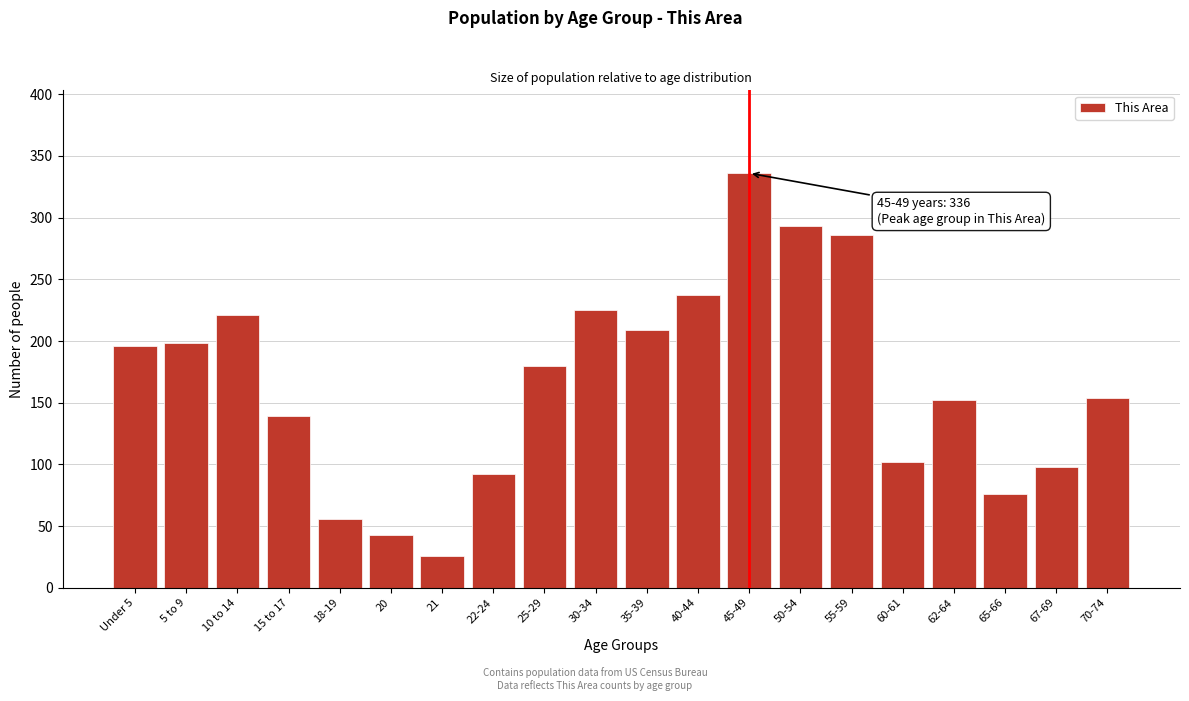

Reading left to right, extract all data points from this chart.

196	198	221	139	56	43	26	92	180	225	209	237	336	293	286	102	152	76	98	154